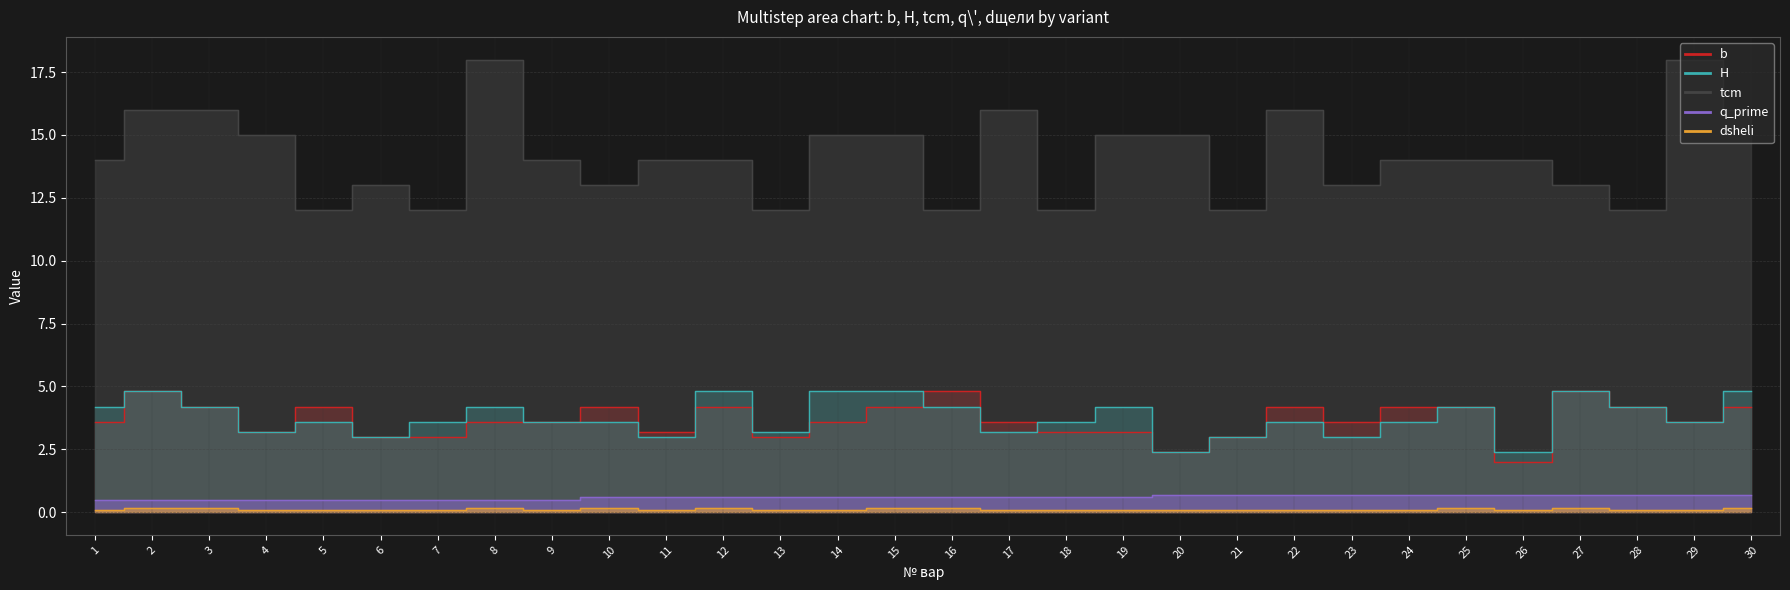

True or false: tcm has more than 2 interior local peaks.

True